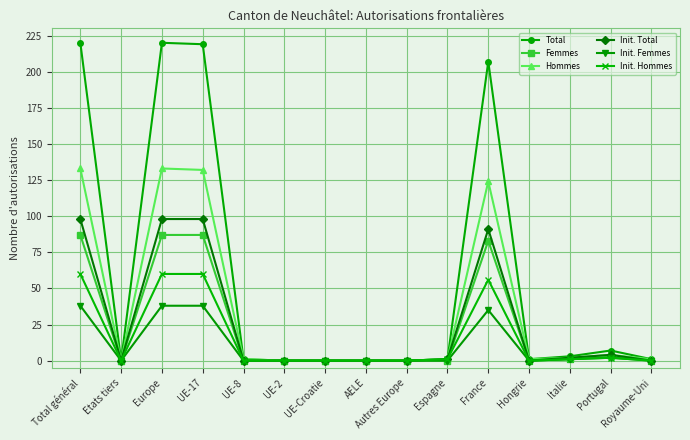

What is the difference between the highest and lowest values at UE-17?

181